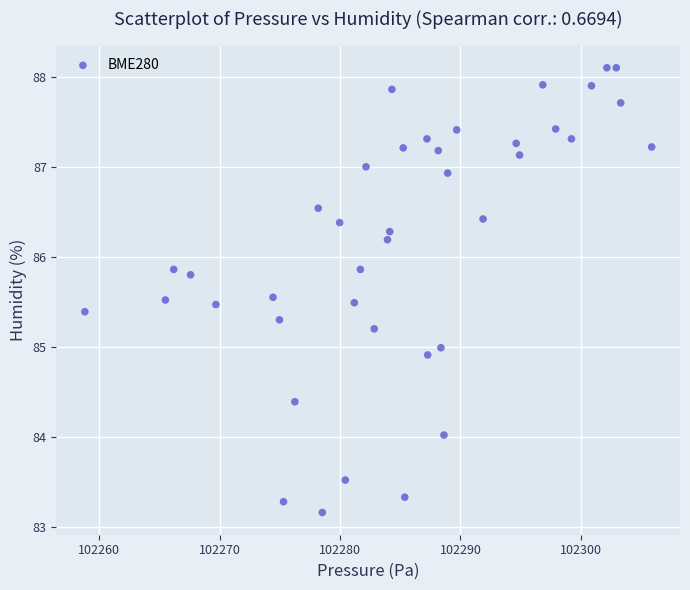

What is the range of Y values (max minus min)?

4.9